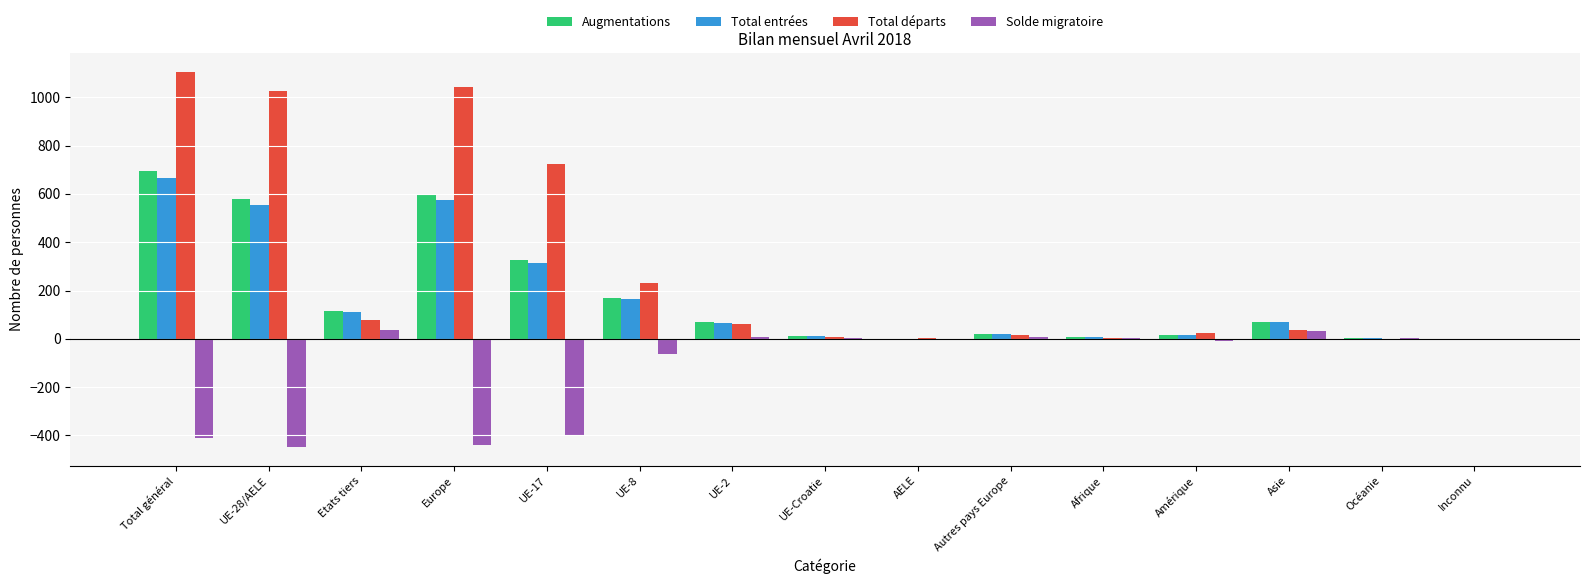

The value of Solde migratoire at Europe is -440. True or false?

True